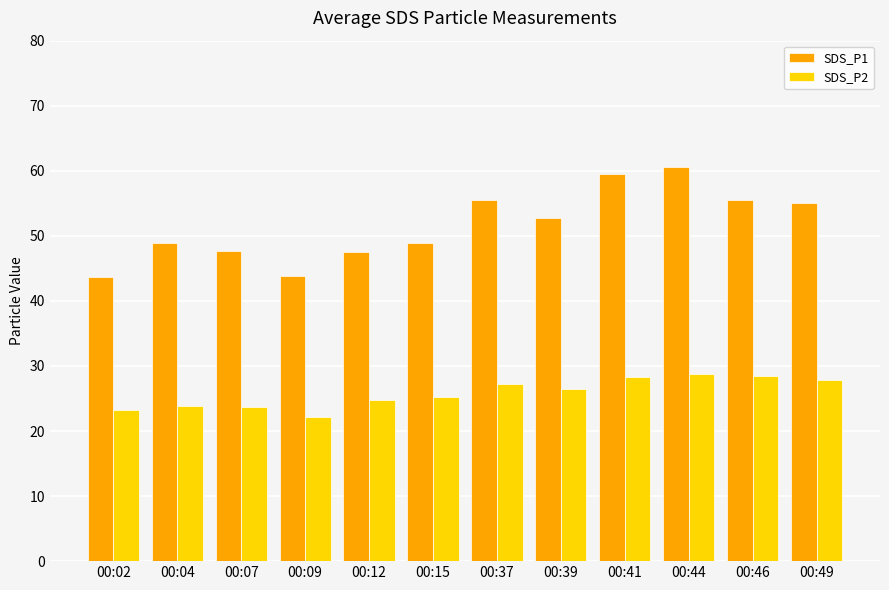

Which category has the lowest value across all series?

00:09